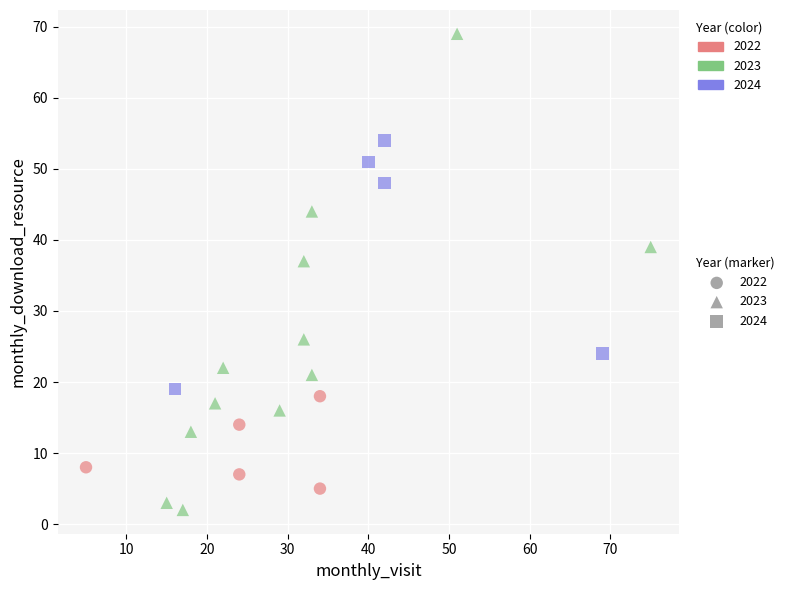

Which series has the widest spread of Y values?

2023